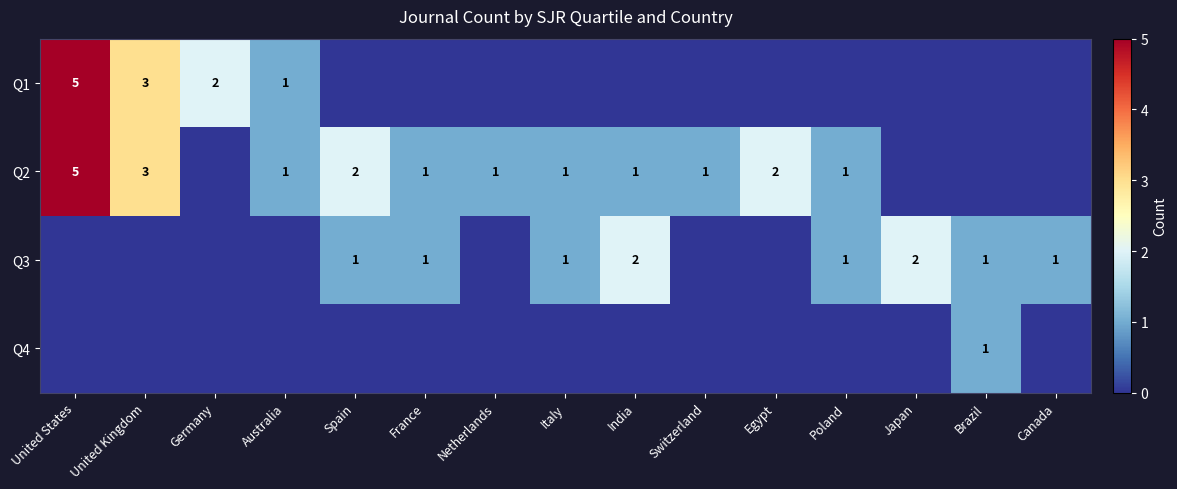

Is it true that Q1 equals 9 at United States?

False